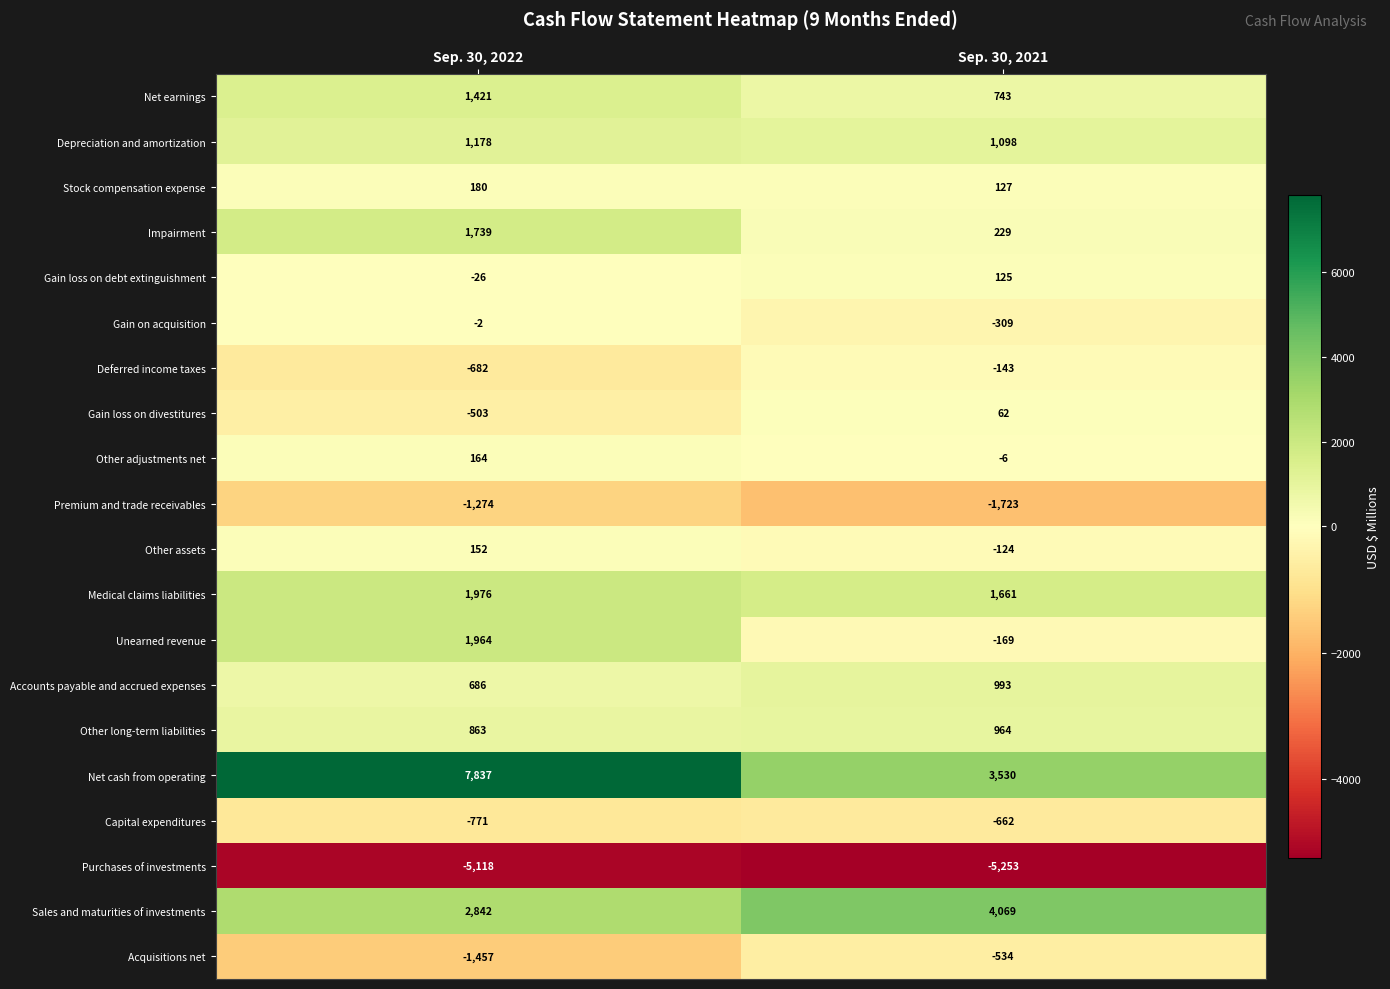

How many negative values does the Gain loss on divestitures series have?

1